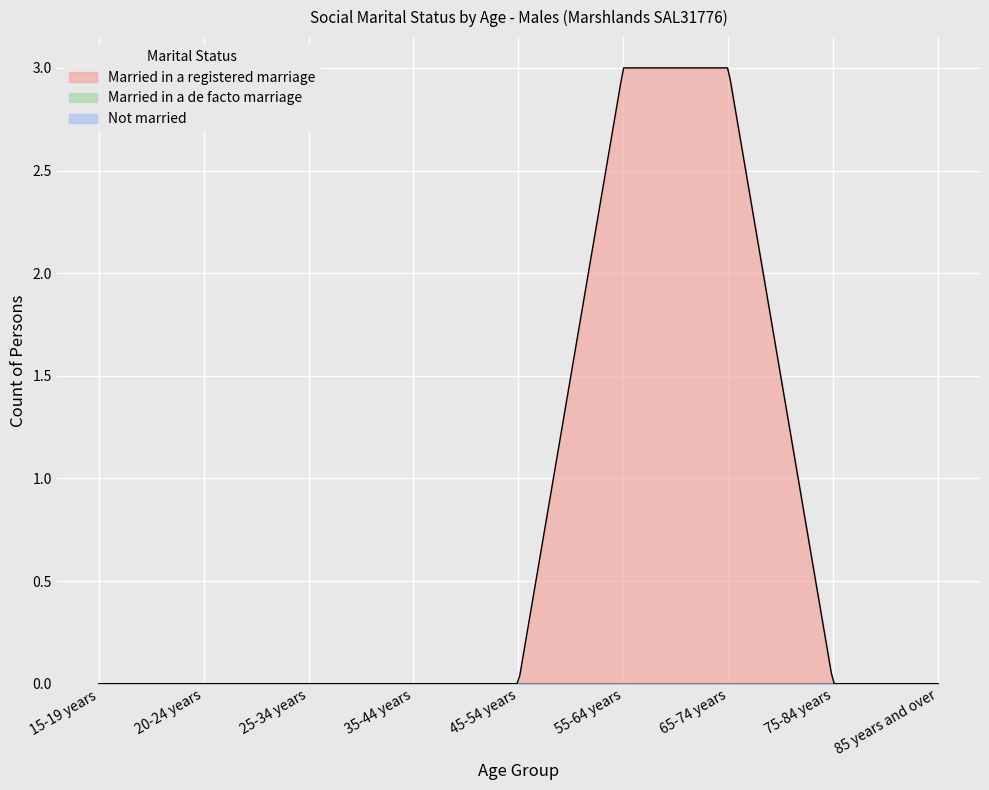

Between 15-19 years and 45-54 years, which is larger?

15-19 years